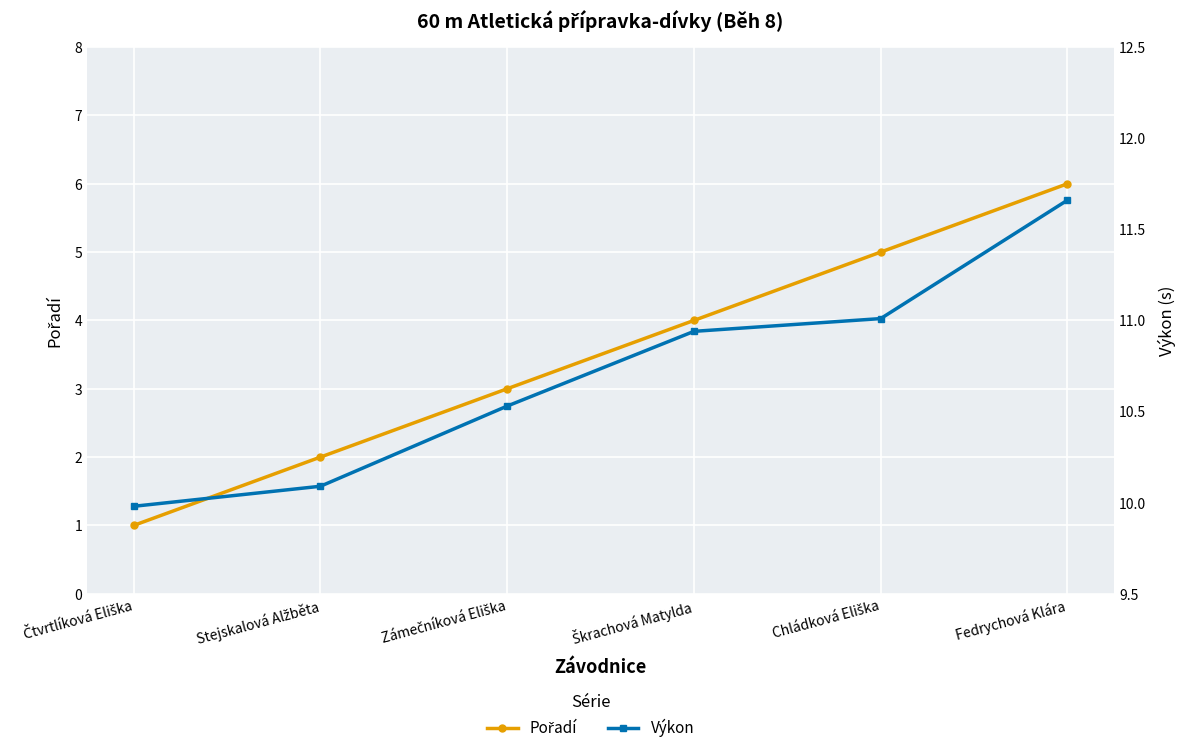

Which series changed the most between Čtvrtlíková Eliška and Zámečníková Eliška?

Pořadí